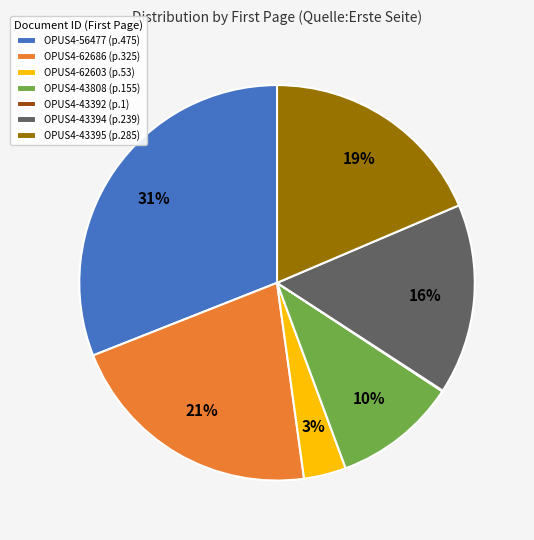

To the nearest percent, what is the difference between the largest and smallest slice percentages?

31%